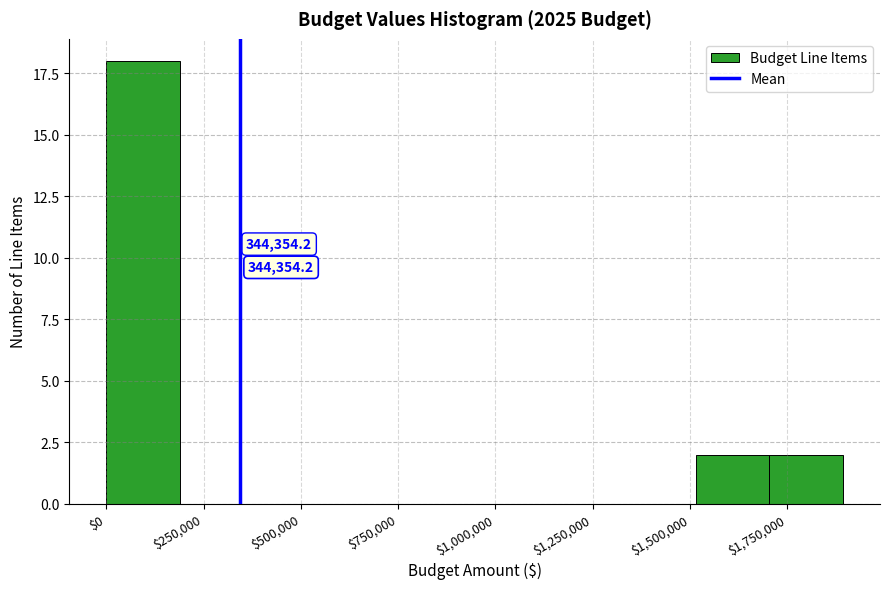

Around what value on the x-axis is the tallest bar? Give the approximate position of its centre, as read against the axis.

100000